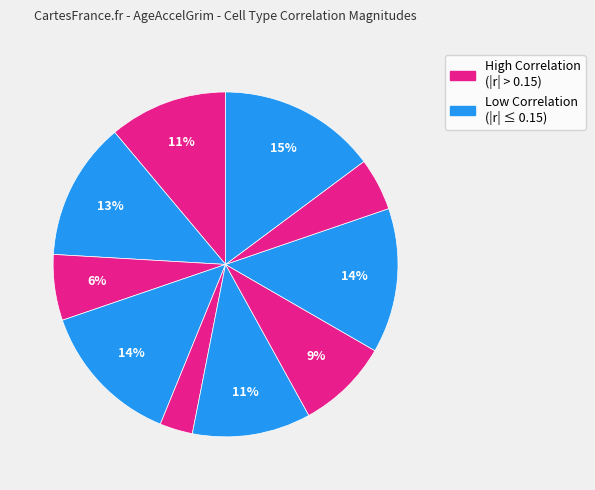

How many segments does this pie chart have?

10